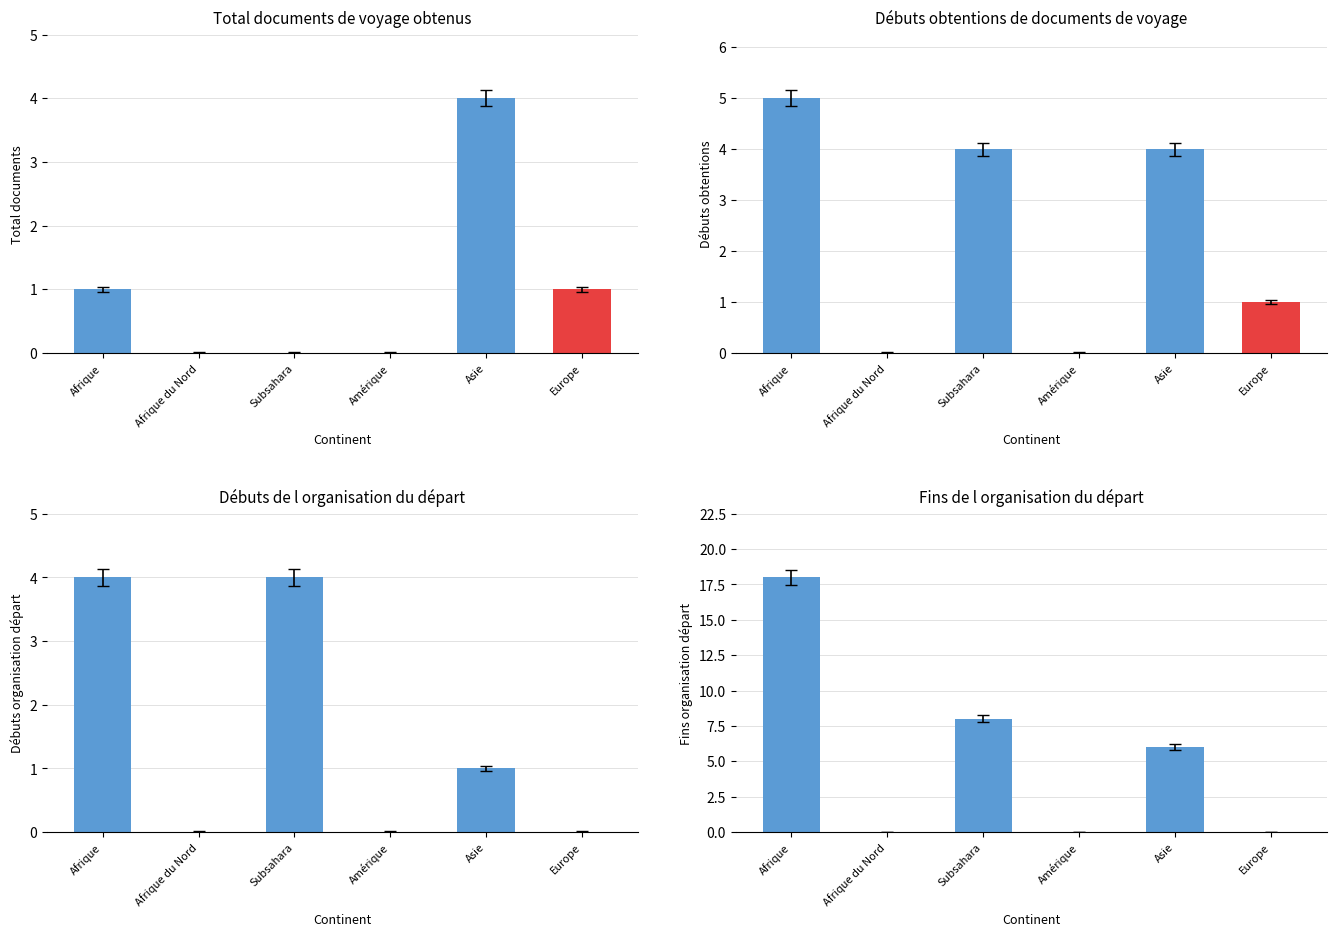

At which label does Fins de l organisation du départ first exceed 6?

Afrique